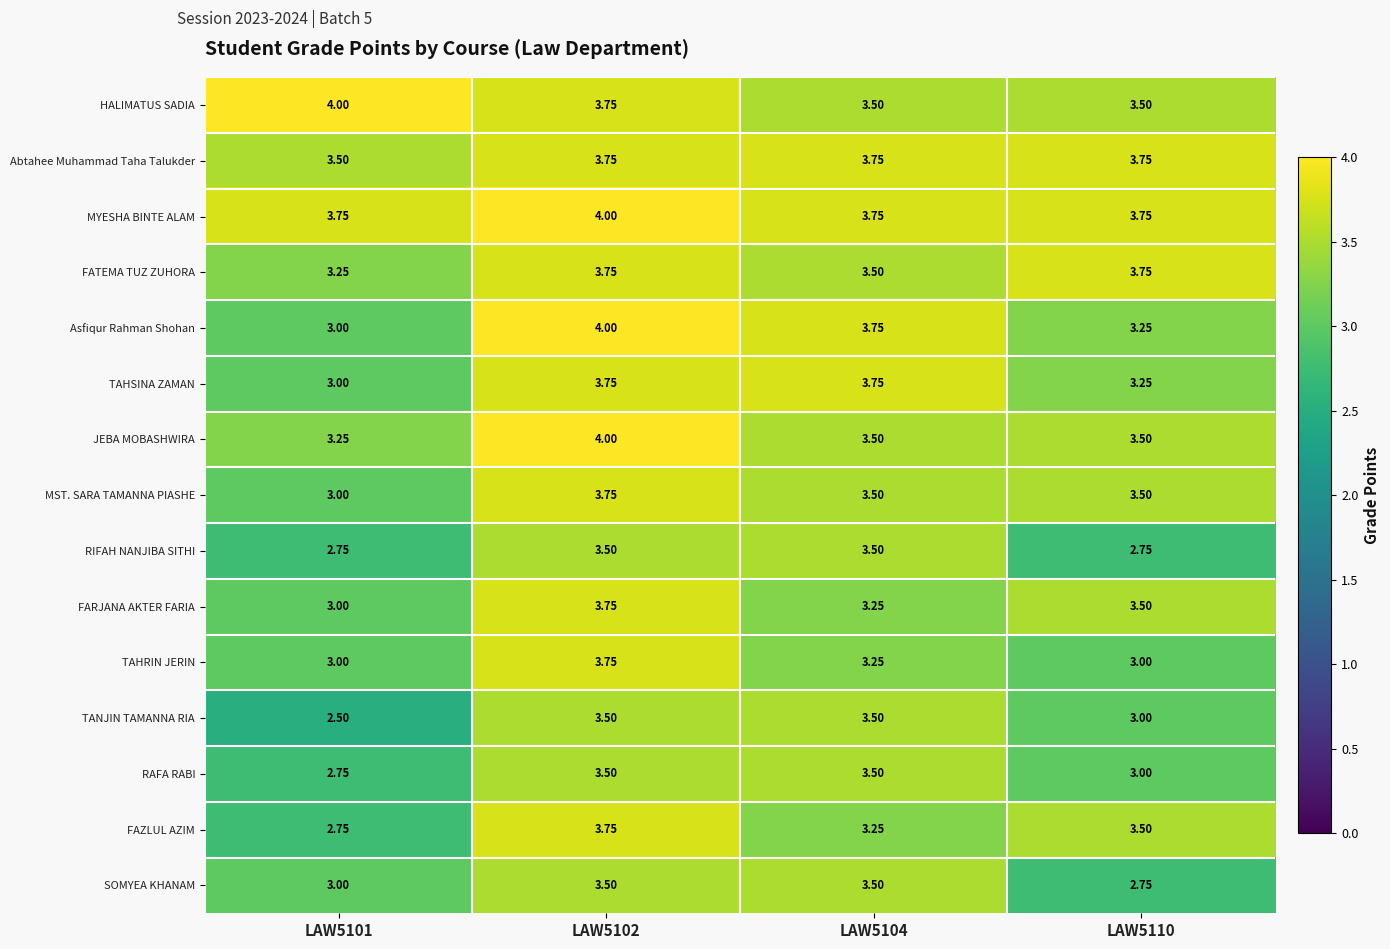

Is the value of FATEMA TUZ ZUHORA at LAW5104 greater than the value of TAHRIN JERIN at LAW5104?

Yes